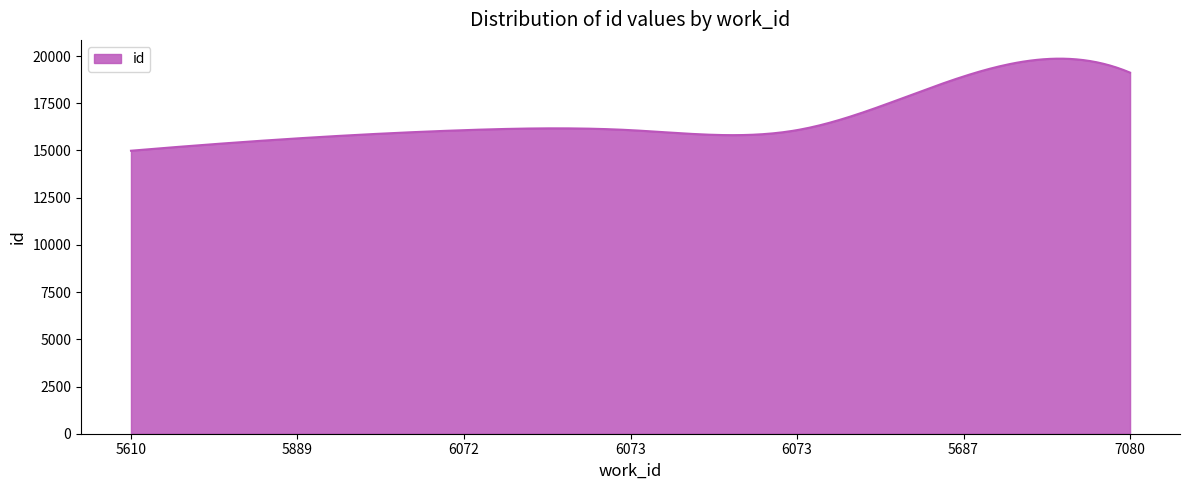

Count the number of categories in the chart.

300